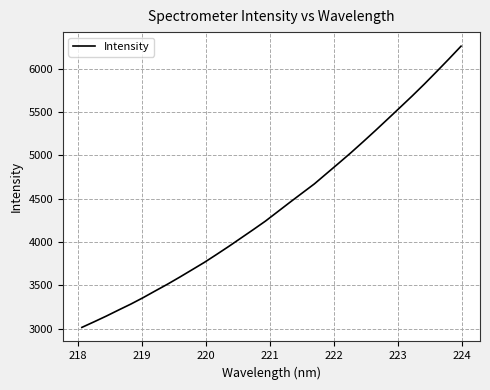

What is the difference between the maximum and minimum values?

3249.1